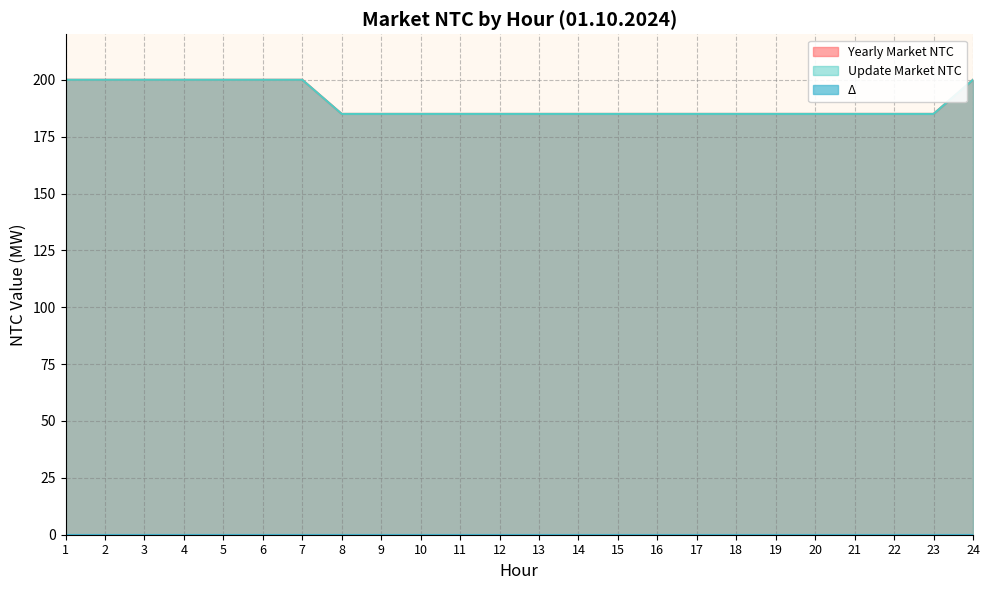

How many values in the Yearly Market NTC series exceed 185?

8